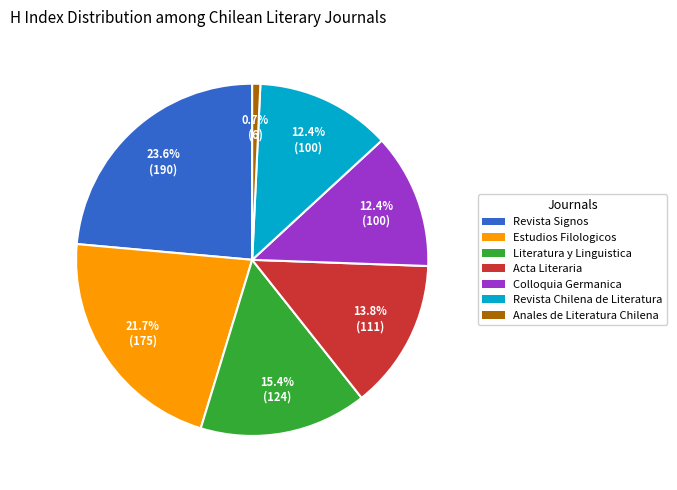

The Revista Signos slice represents 24% of the pie. True or false?

True